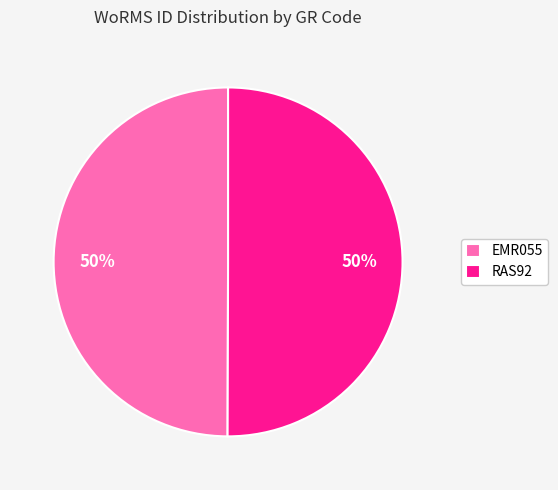

Approximately how many times larger is the value at RAS92 compared to EMR055?

1.0